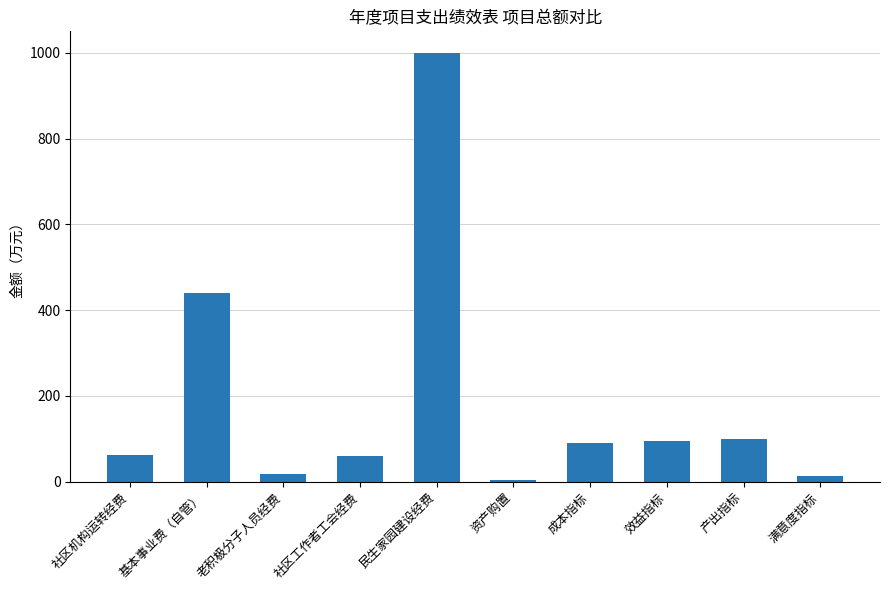

What is the change in value from 资产购置 to 产出指标?

+96.5